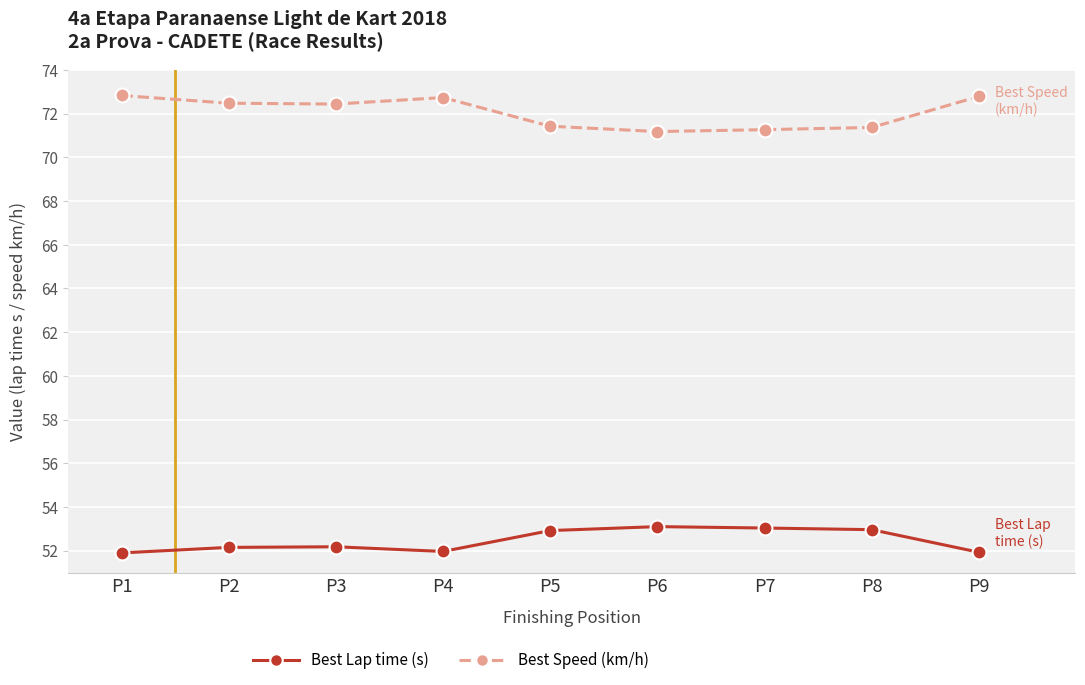

At how many categories does at least one series exceed 67?

9